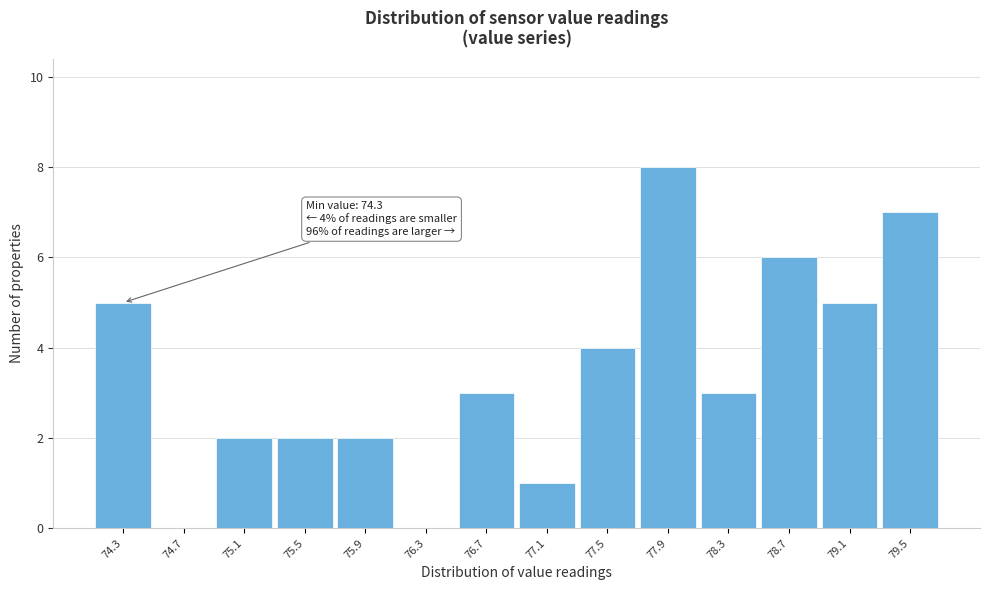

Reading left to right, transcribe all the data shown in this chart.

74.3=5	74.7=0	75.1=2	75.5=2	75.9=2	76.3=0	76.7=3	77.1=1	77.5=4	77.9=8	78.3=3	78.7=6	79.1=5	79.5=7